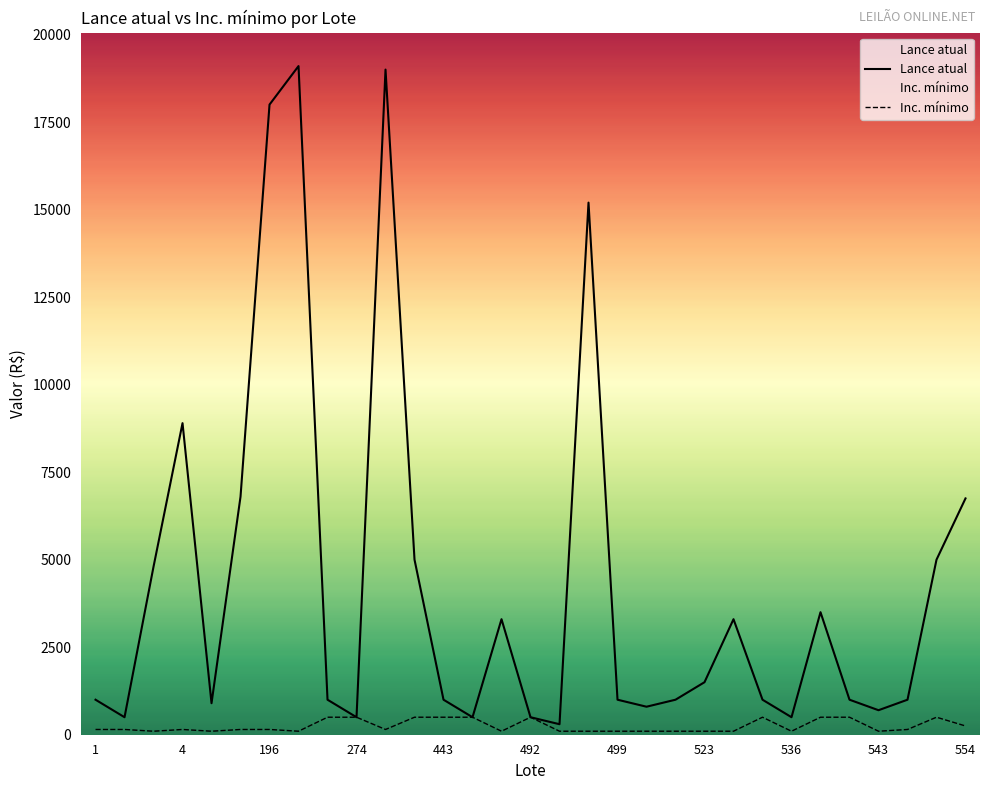

List the series in order of their overall mean, lowest first.

Inc. mínimo, Lance atual